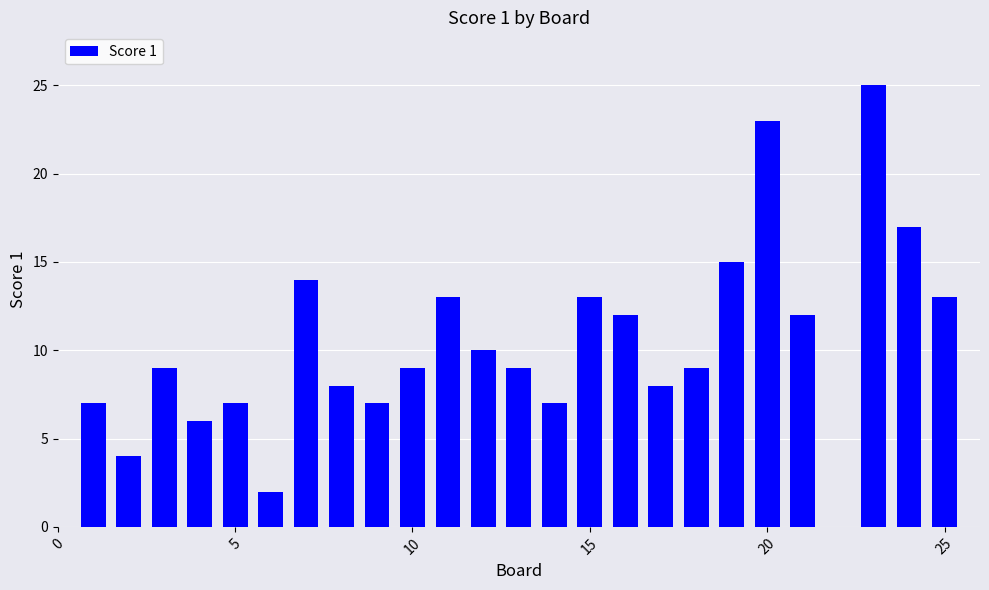

What is the sum of all values?

259